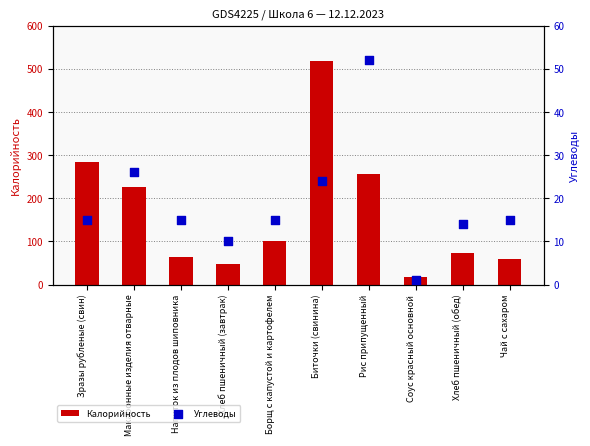

What are all the series names shown in the legend?

Калорийность, Углеводы